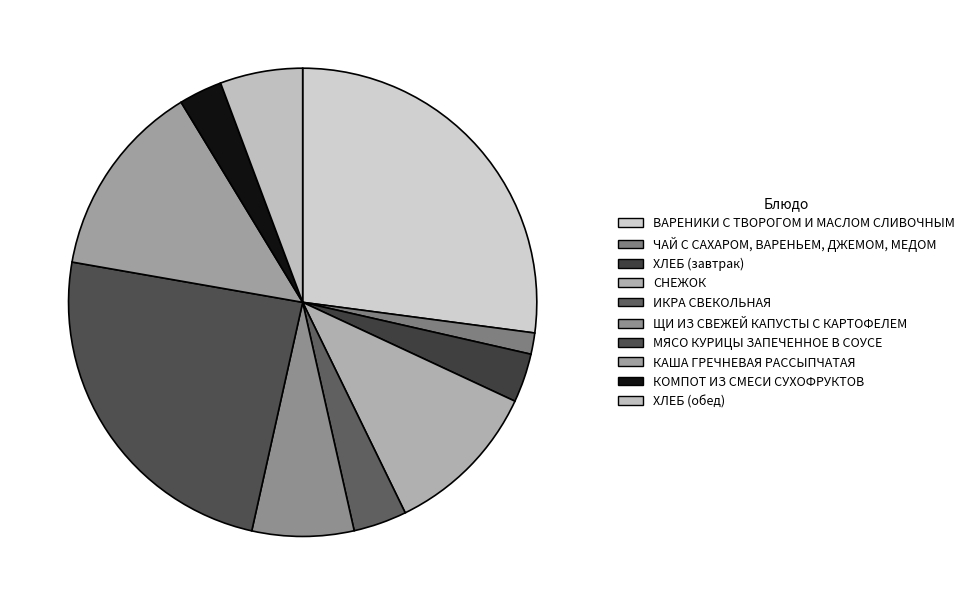

To the nearest percent, what is the average slice percentage?

10%